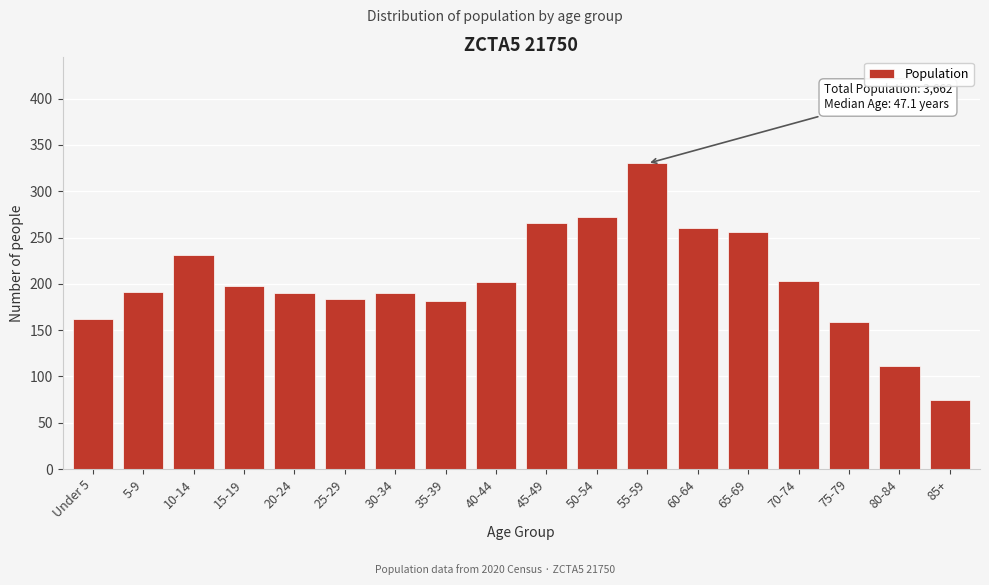

True or false: the data shows 272 at 50-54.

True